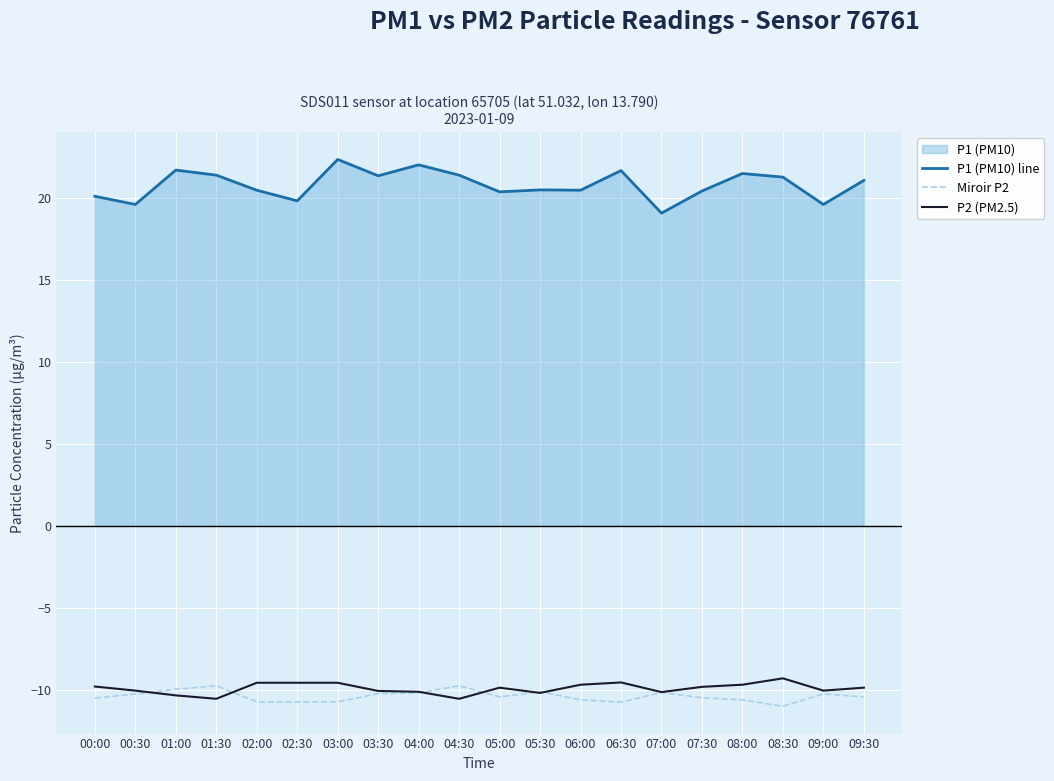

What is the difference between the maximum and minimum values in the Miroir P2 series?

1.2